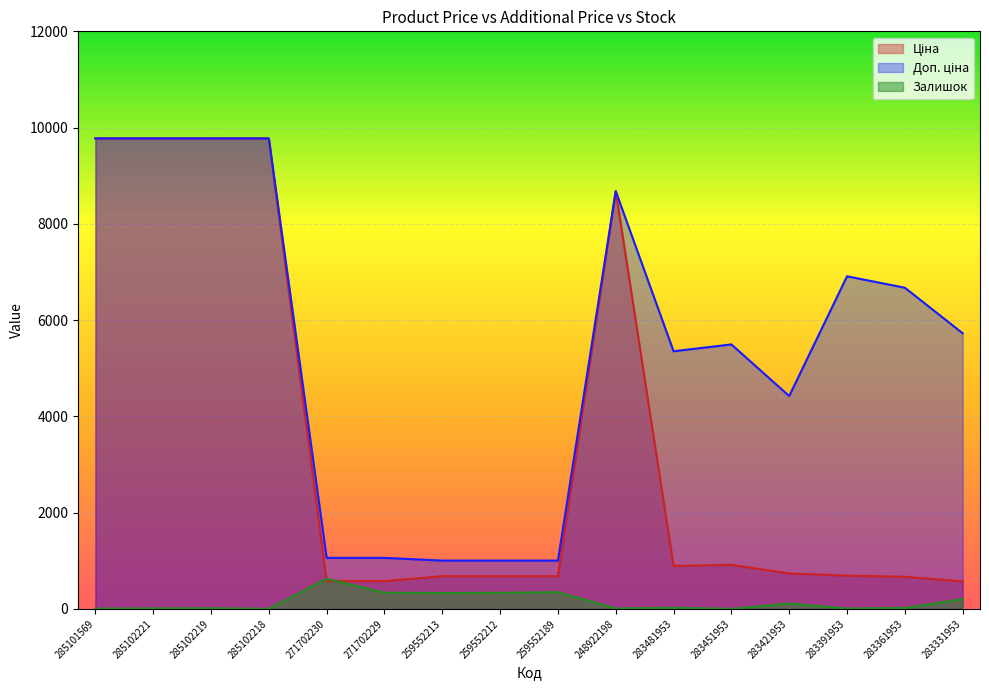

What is the difference between the maximum and minimum values in the Залишок series?

624.0